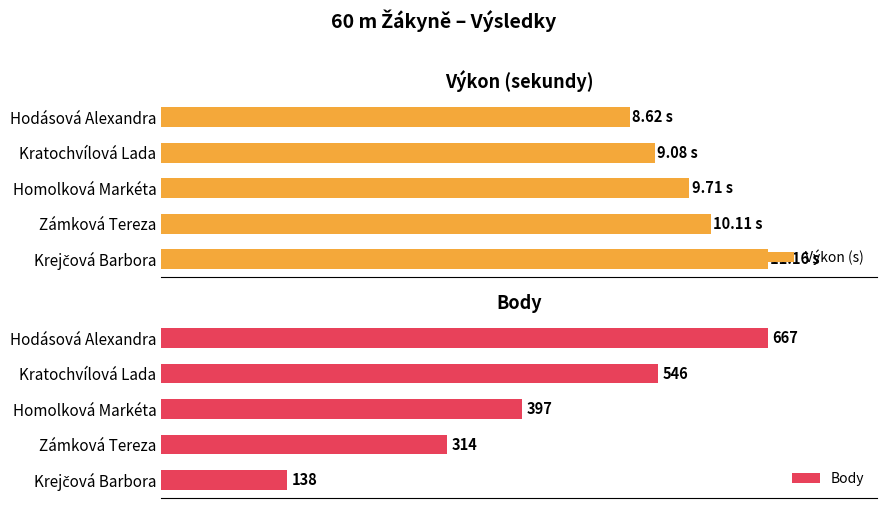

Rank the categories by Výkon (s) value from lowest to highest.

0, 2, 4, 6, 8